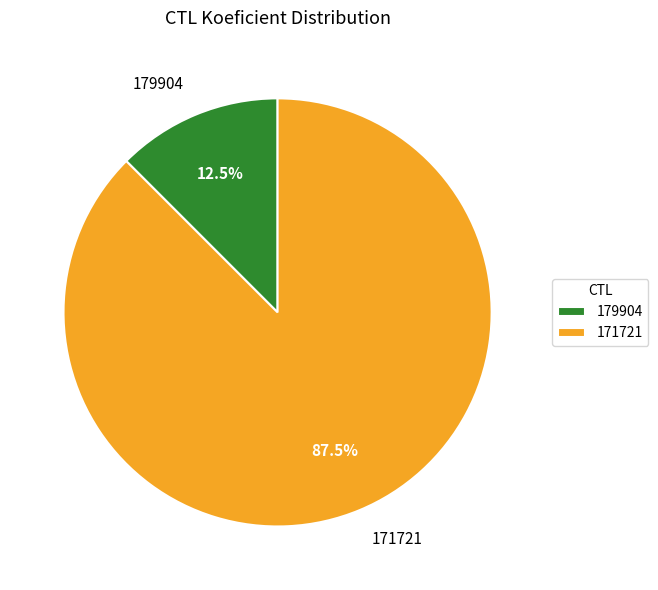

What percentage do 179904 and 171721 together represent?

100.0%